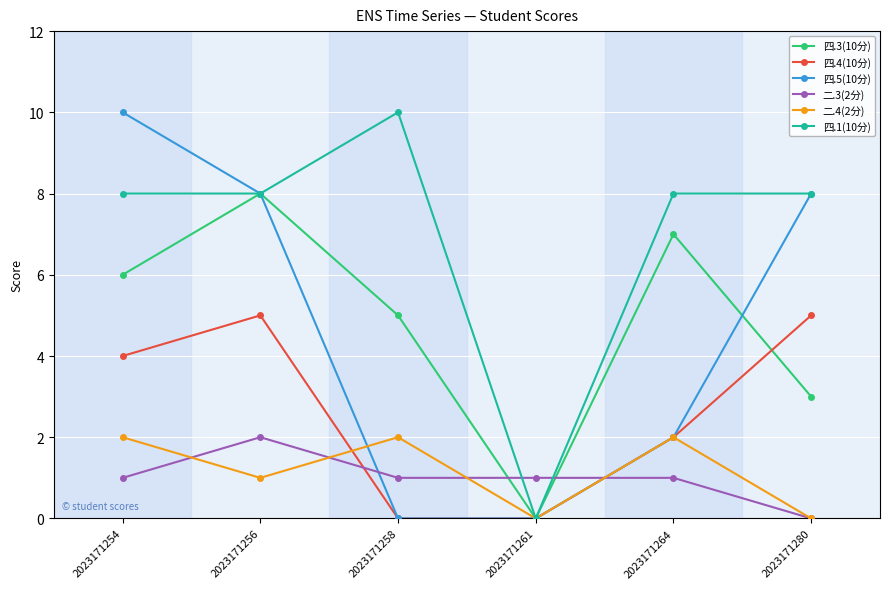

In 四.3(10分), how many points are lower than both neighbors (excluding endpoints)?

1